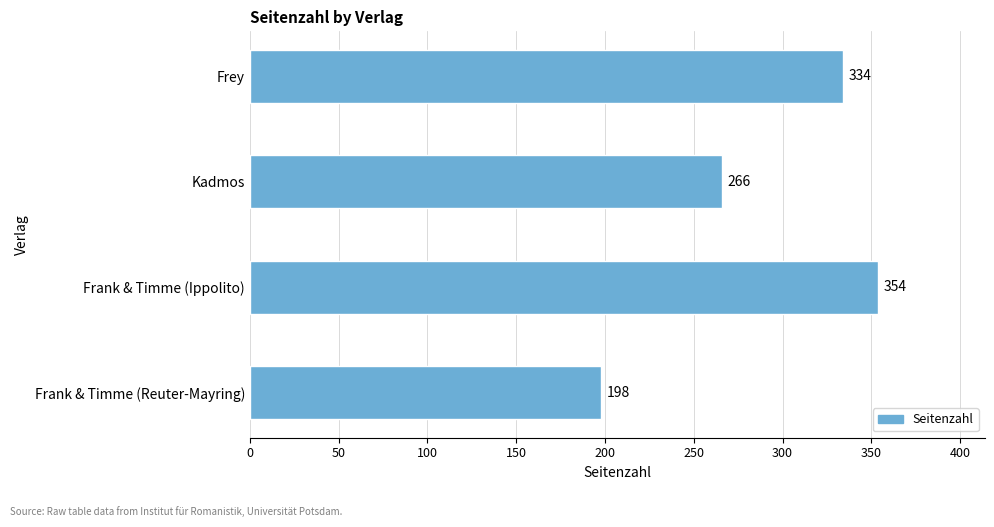

How many values are between 266 and 354?

3